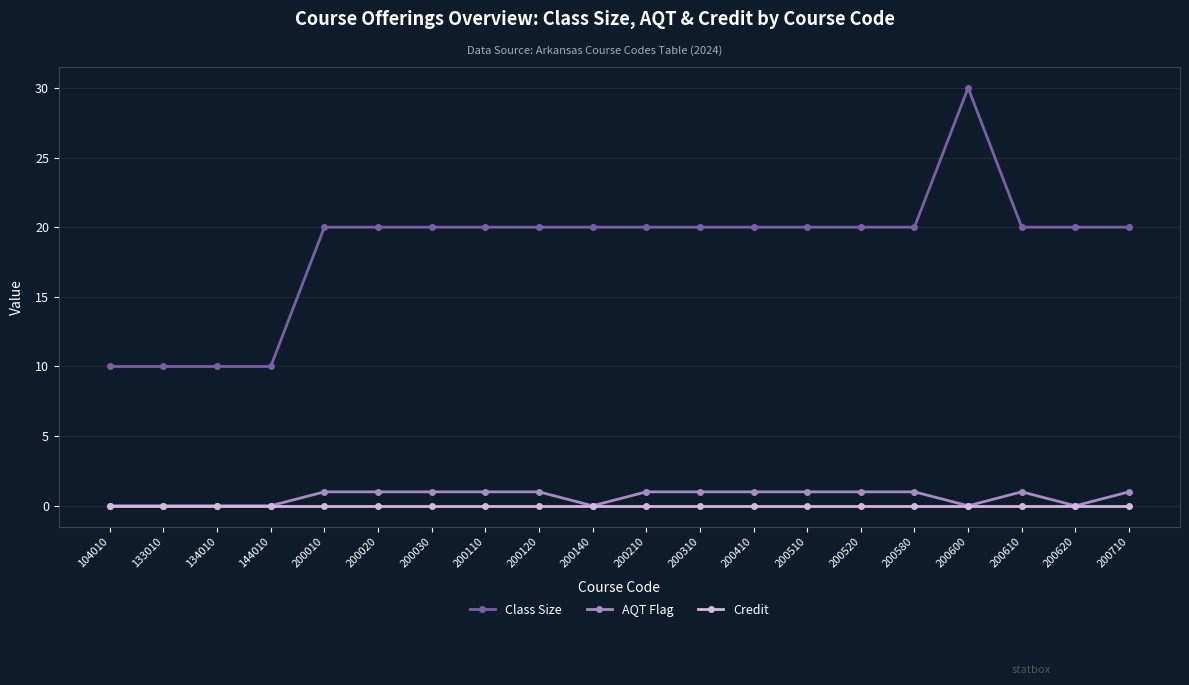

Between 134010 and 200110, which series saw the biggest shift?

Class Size